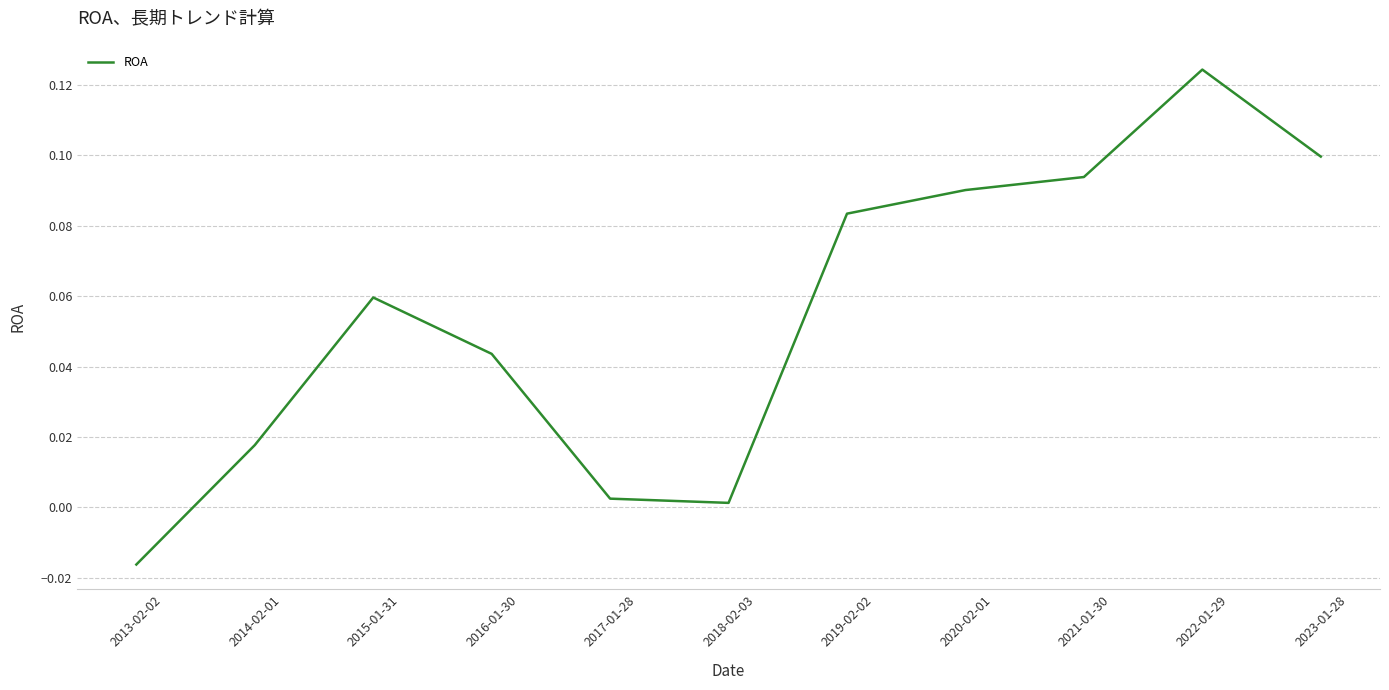

The value at 2021-01-30 is 0.1. True or false?

True